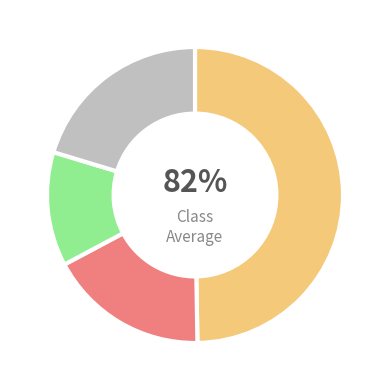

Is it true that Lipno - Černá v Pošumaví is 18% of the pie?

False